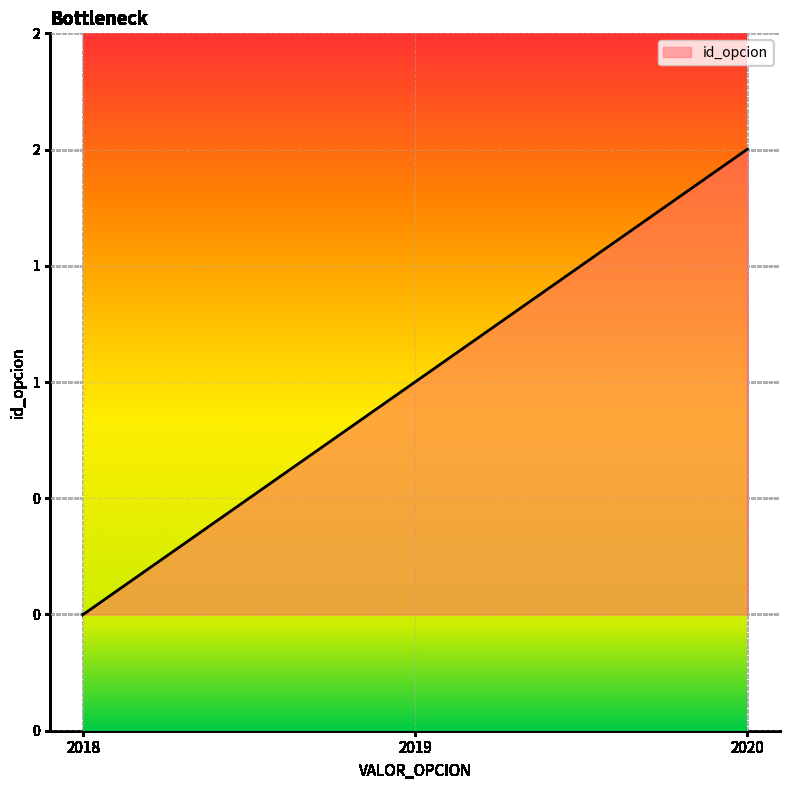

Does the chart have visible grid lines?

Yes